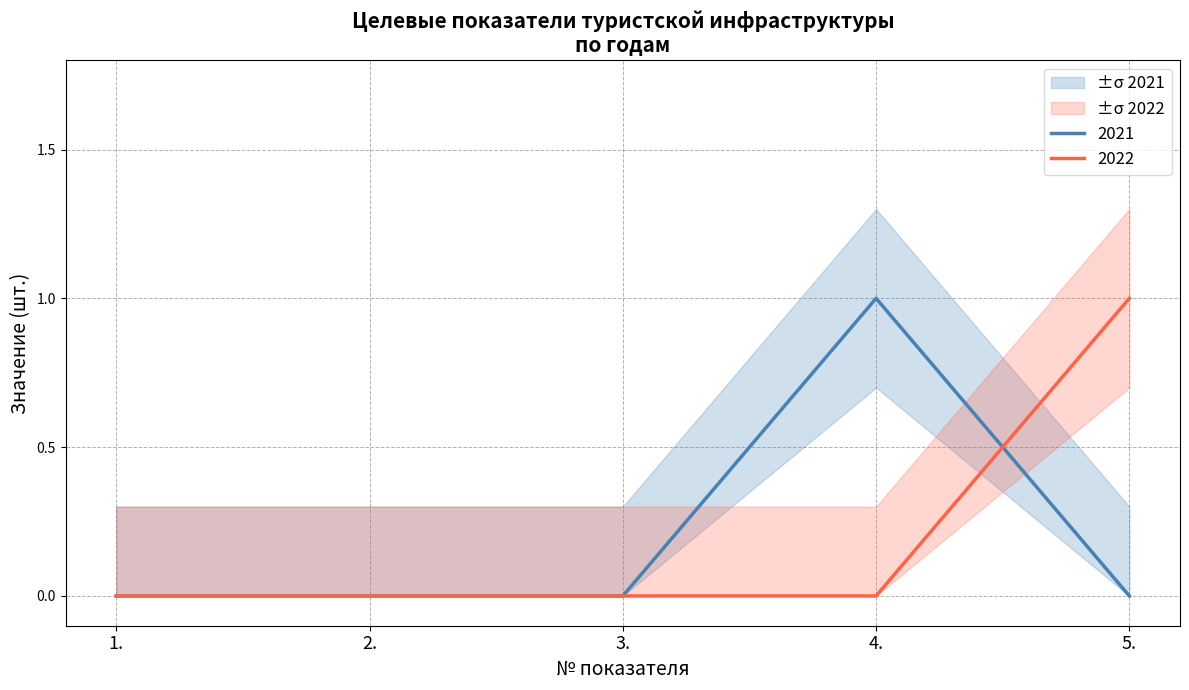

Which label corresponds to the largest value in the chart?

4.